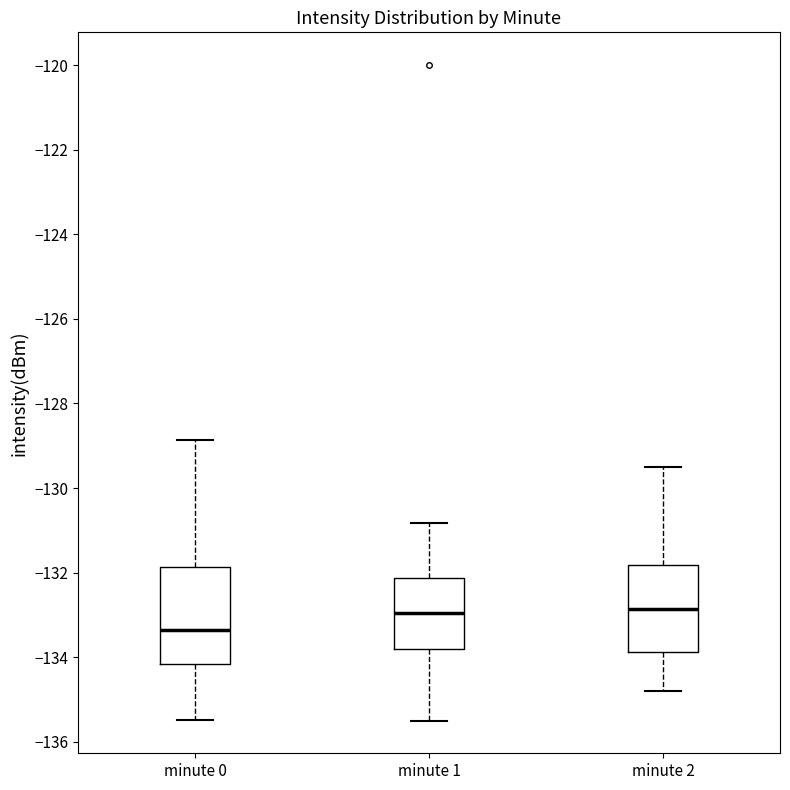

Which box has the lowest median line?

minute 0